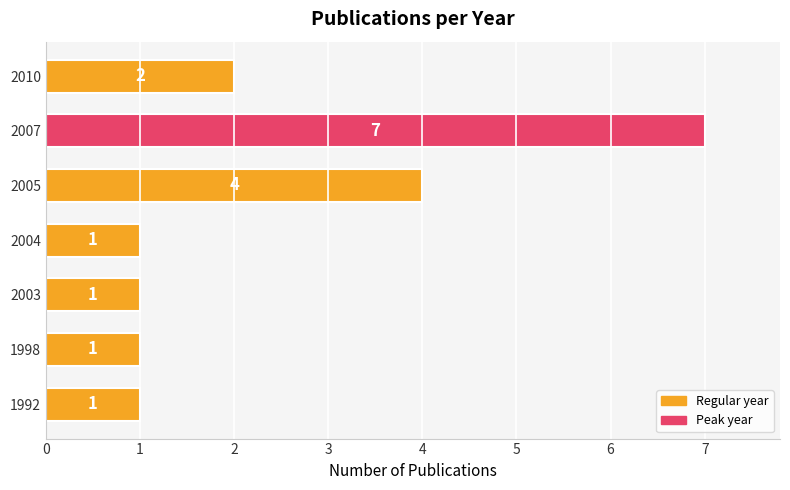

Is it true that the value at 2005 is 4?

True